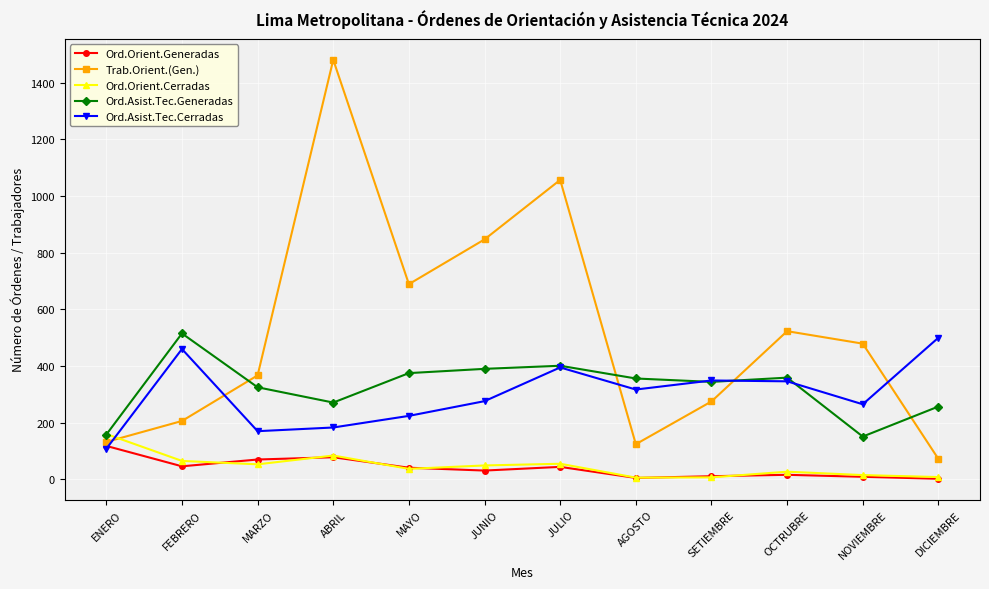

Which series has the largest total across all categories?

Trab.Orient.(Gen.)